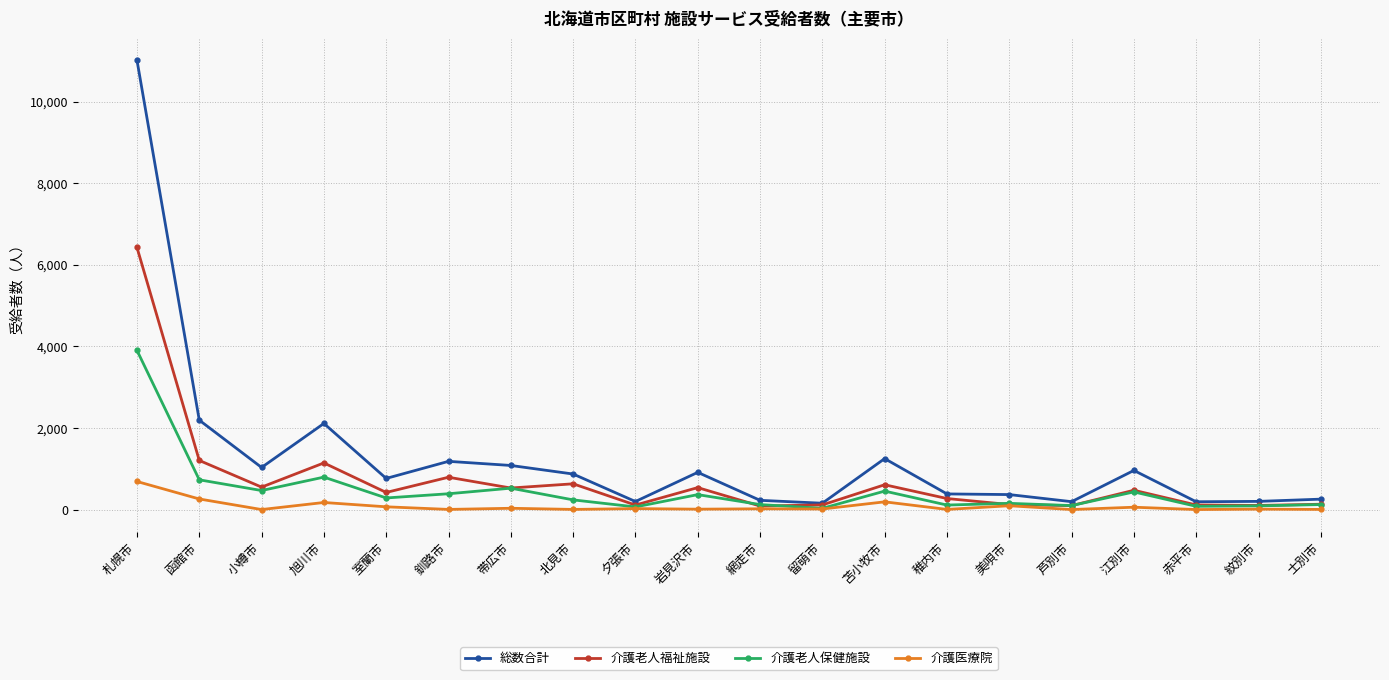

What is the spread (max minus min) of values at 小樽市?

1032